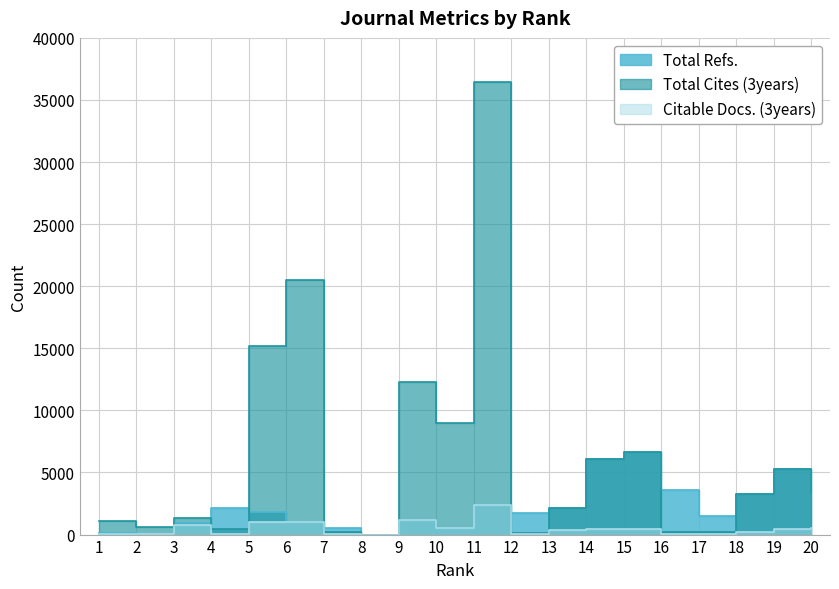

Is it true that Total Cites (3years) equals 384 at 7?

False